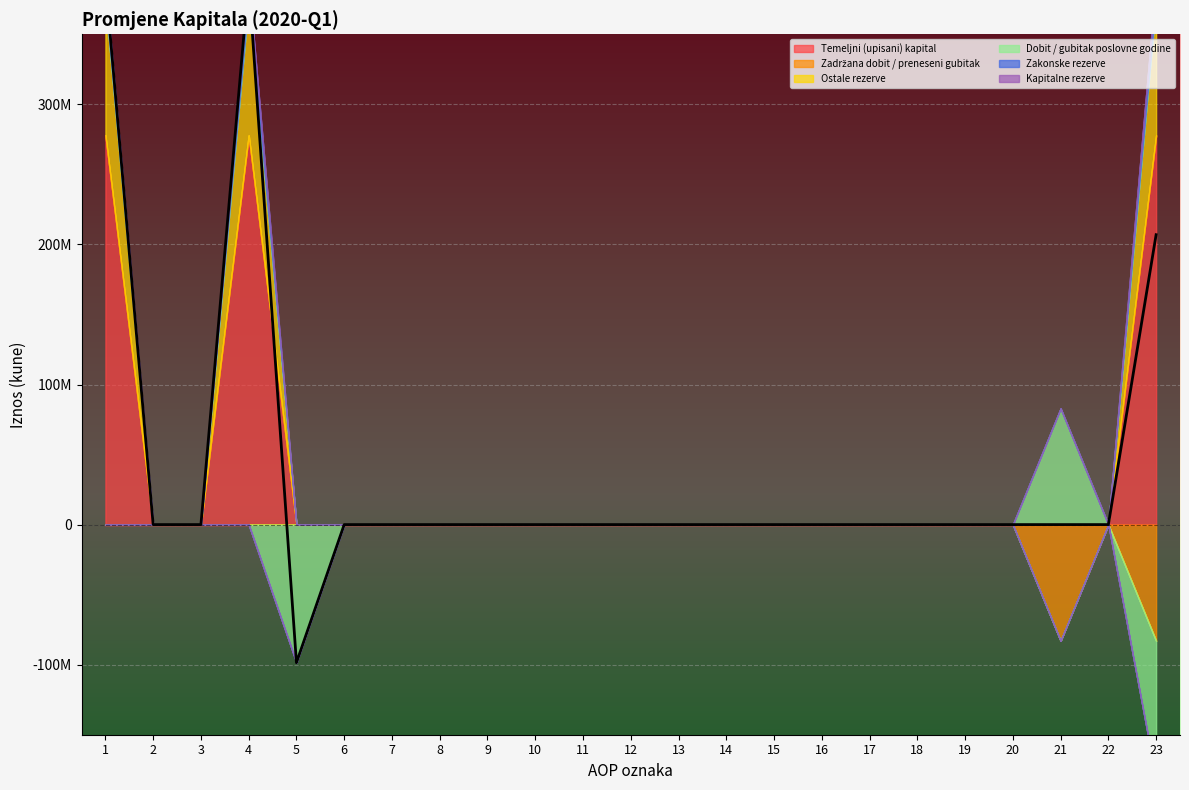

At which label is Temeljni (upisani) kapital closest to 138939765?

1